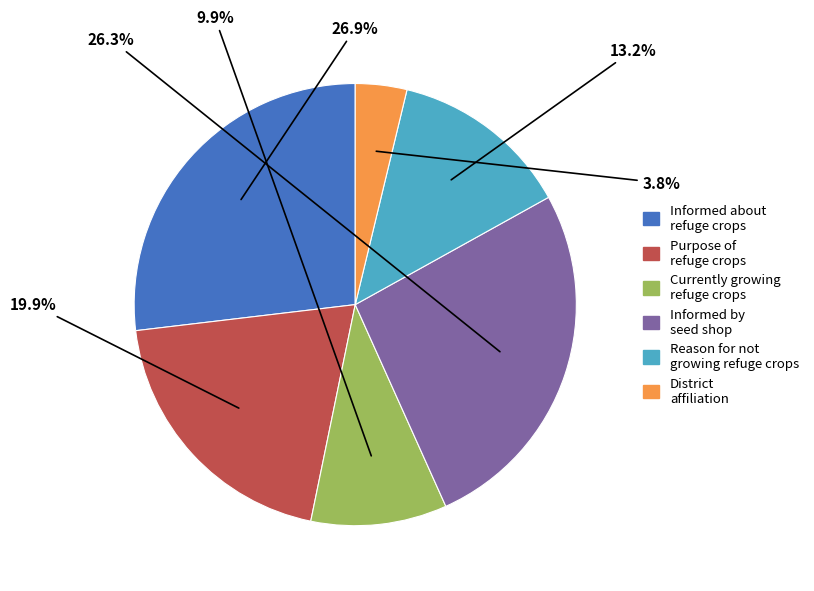

Is there a majority slice in this chart?

No